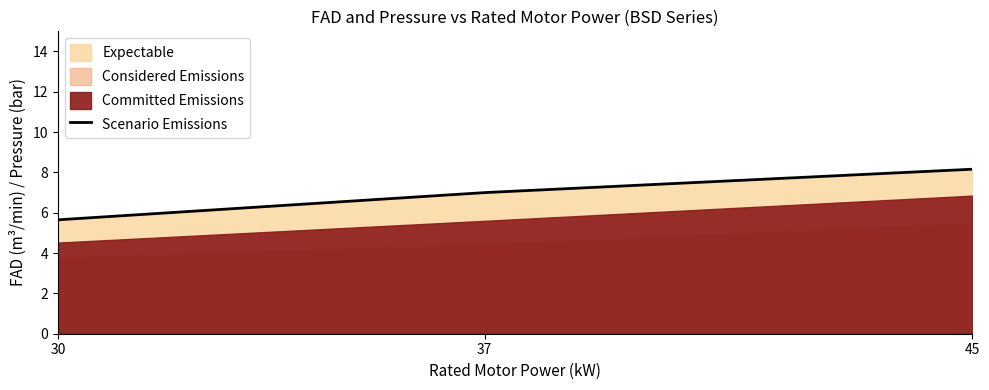

How many lines are shown in the chart?

1